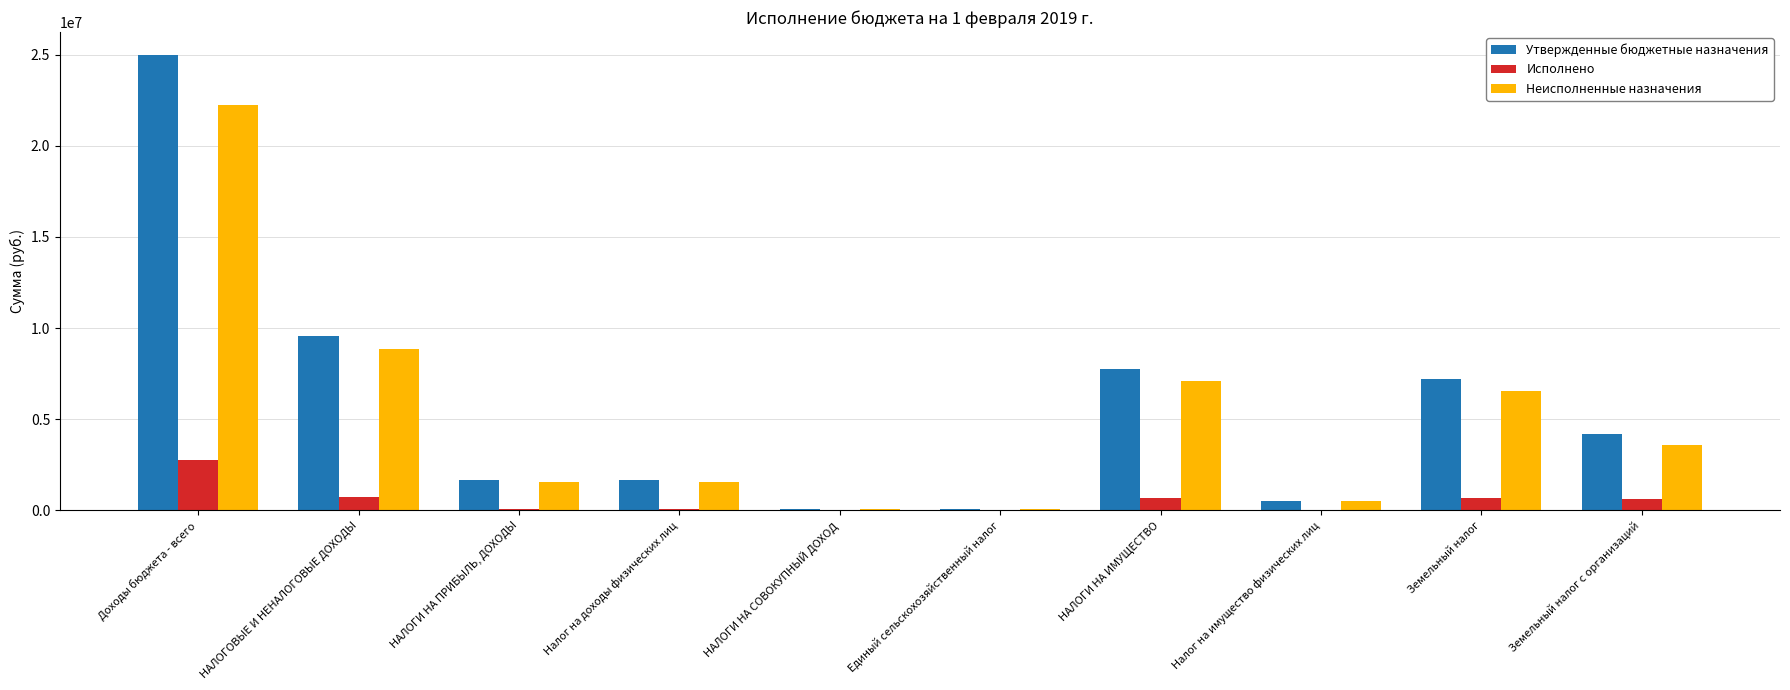

Between НАЛОГИ НА ПРИБЫЛЬ, ДОХОДЫ and Земельный налог, which series saw the biggest shift?

Утвержденные бюджетные назначения